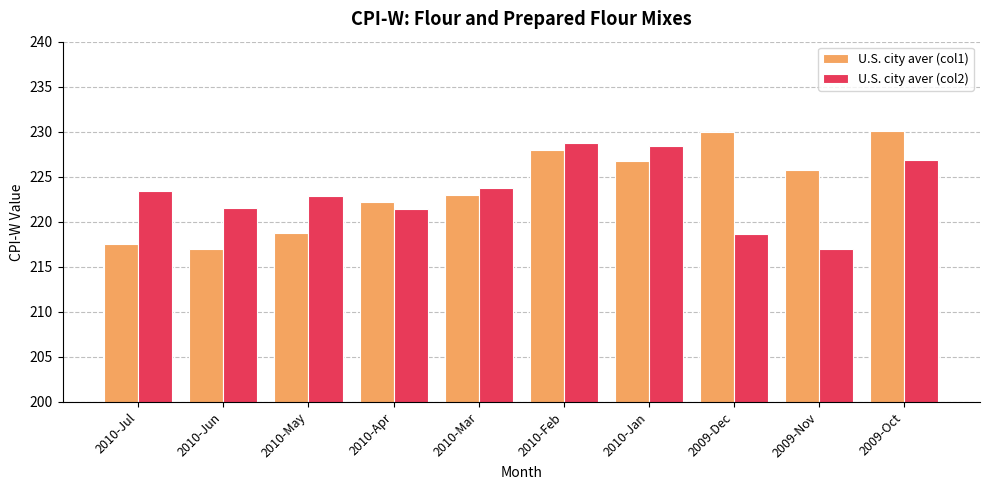

What is the lowest value of the U.S. city aver (col2) series?

216.9